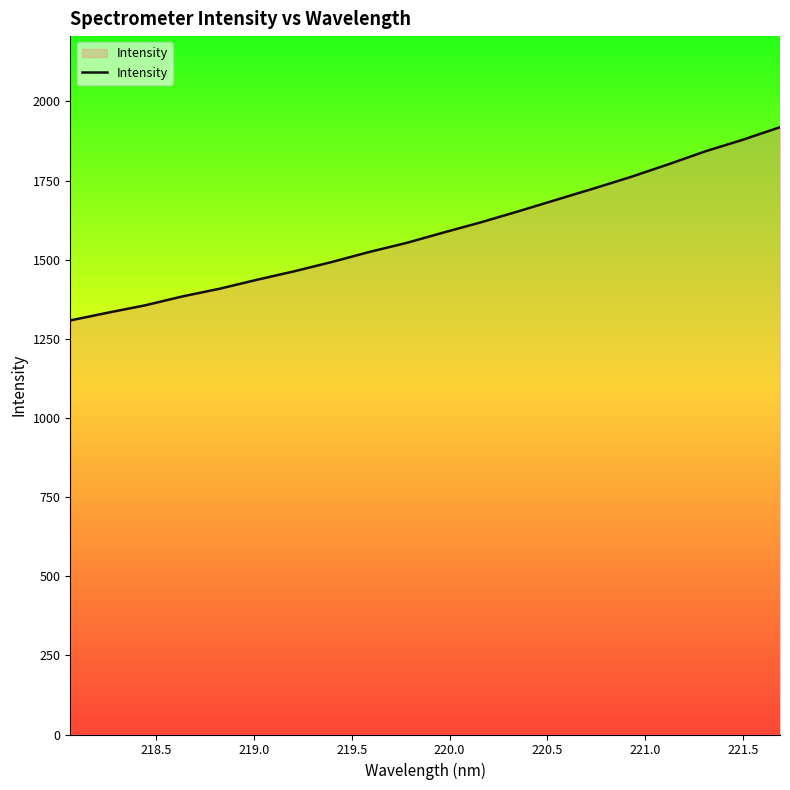

What is the maximum value shown in the chart?

1918.7